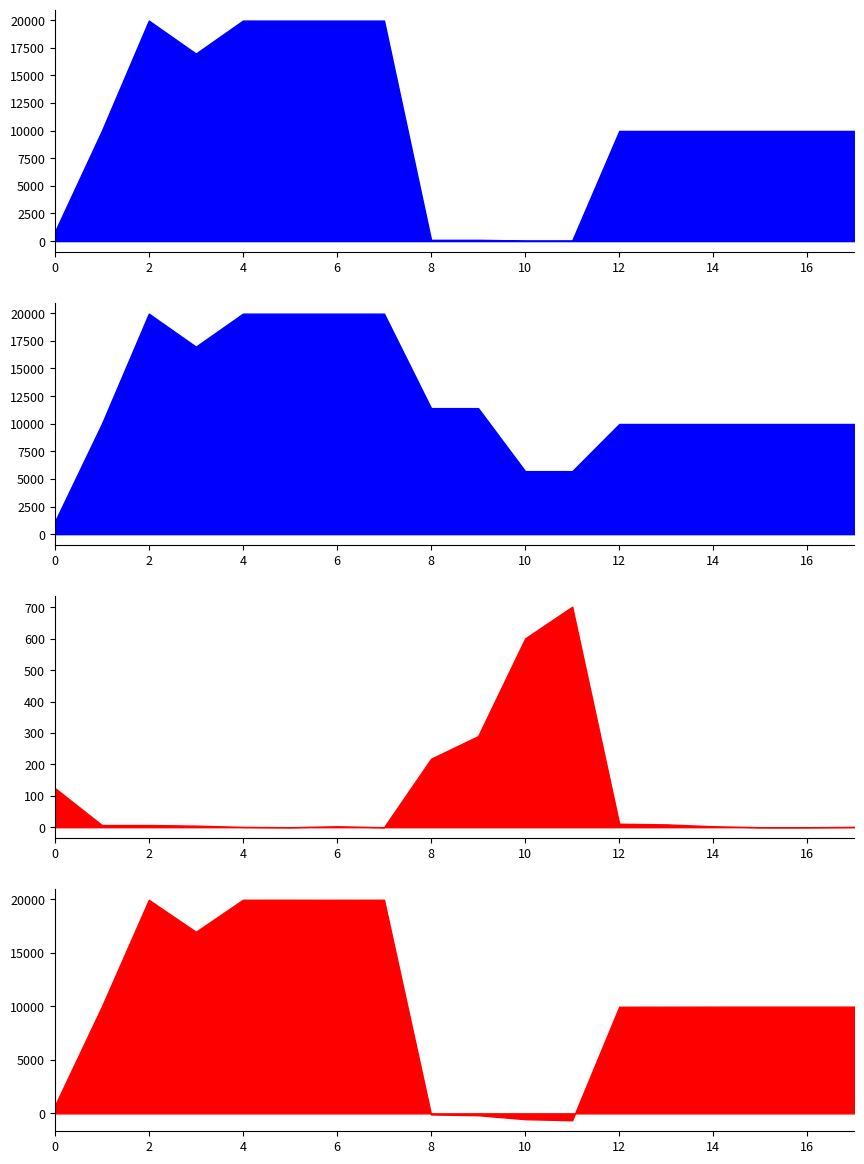

How many interior local peaks does the Ціна series have?

1